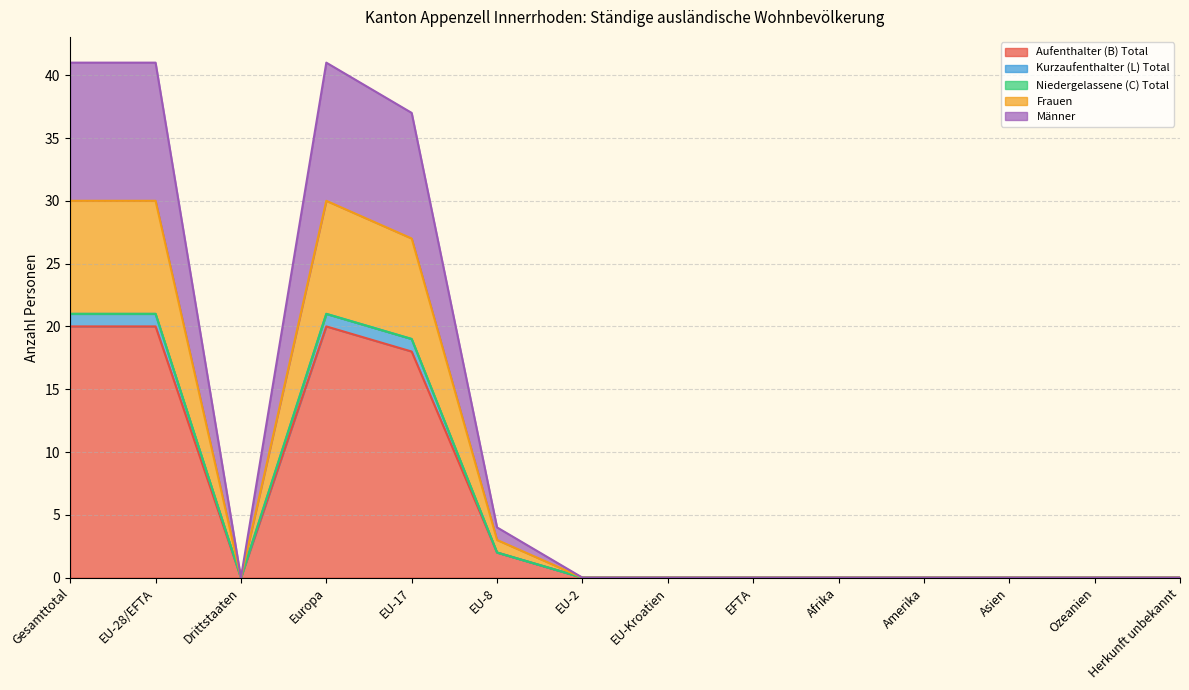

Does the chart display data point markers on the line(s)?

No